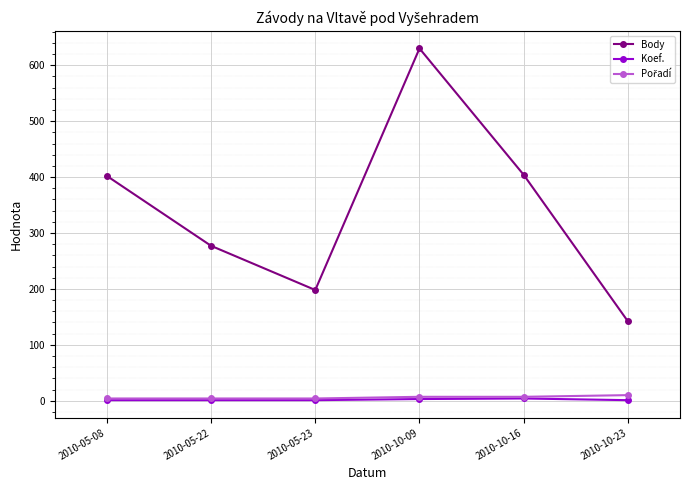

True or false: Koef. and Body intersect in this chart.

False